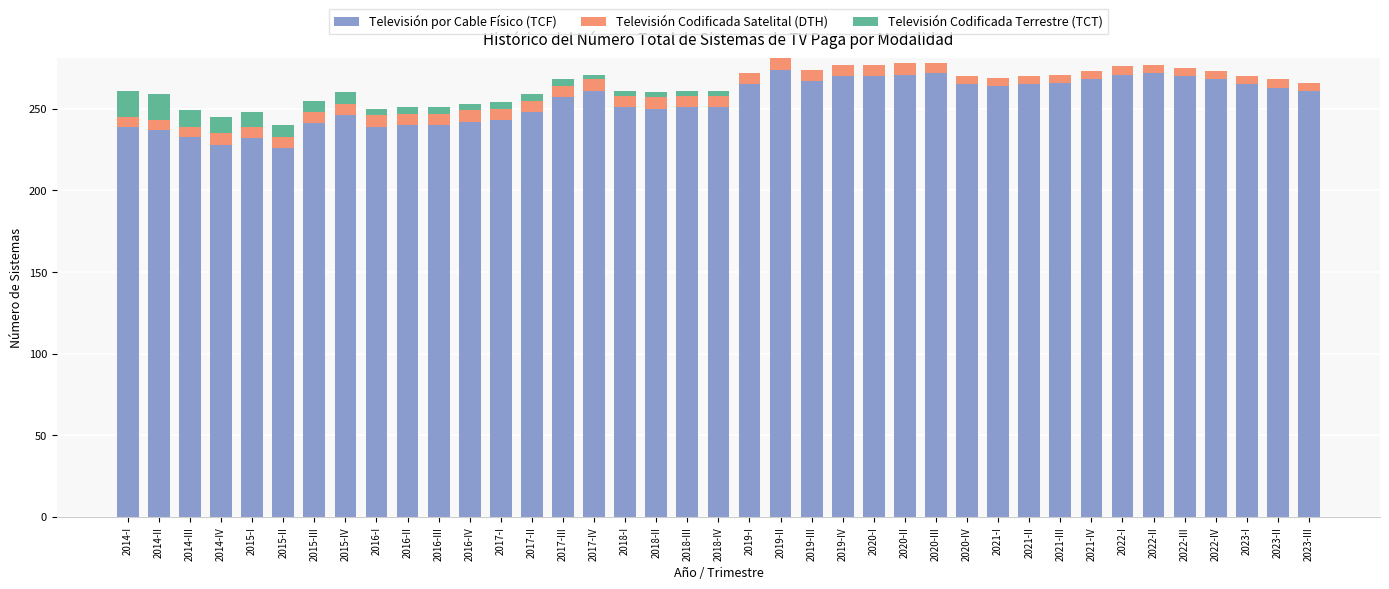

Does the chart contain stacked bars?

Yes